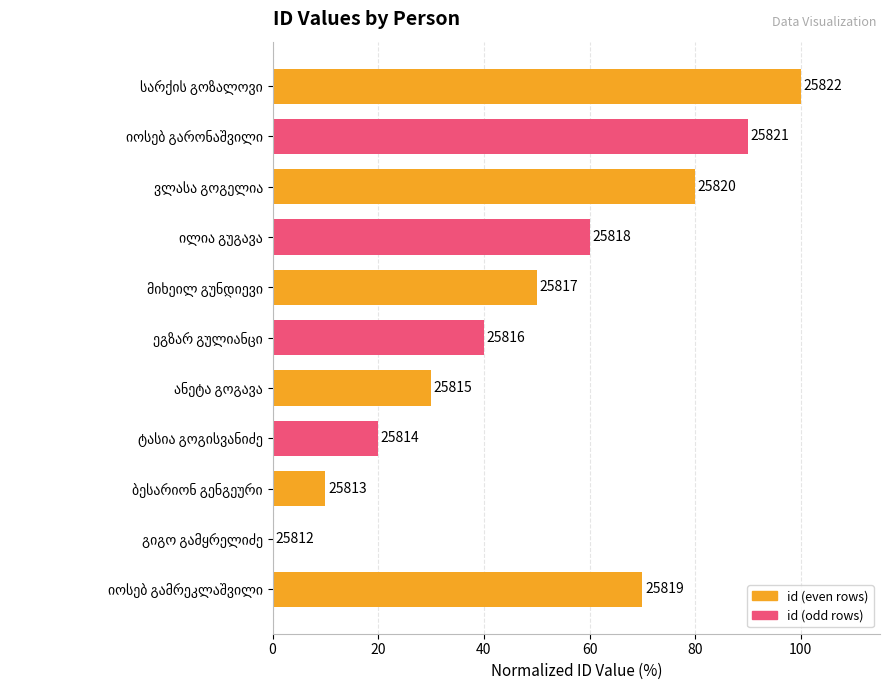

Are the bars horizontal?

Yes